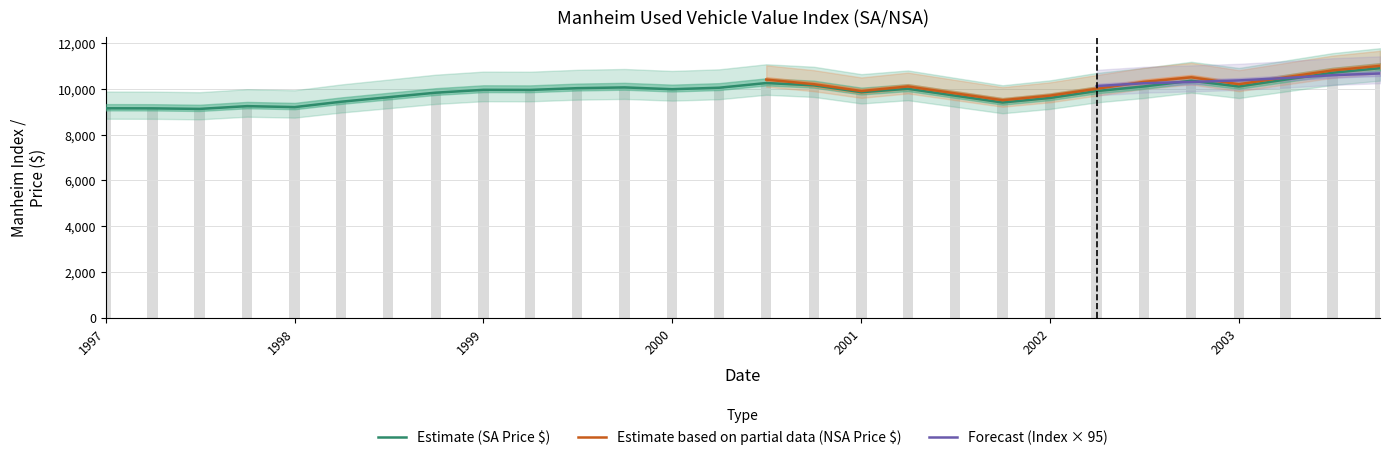

Are the bars grouped side by side (vs. stacked)?

Yes